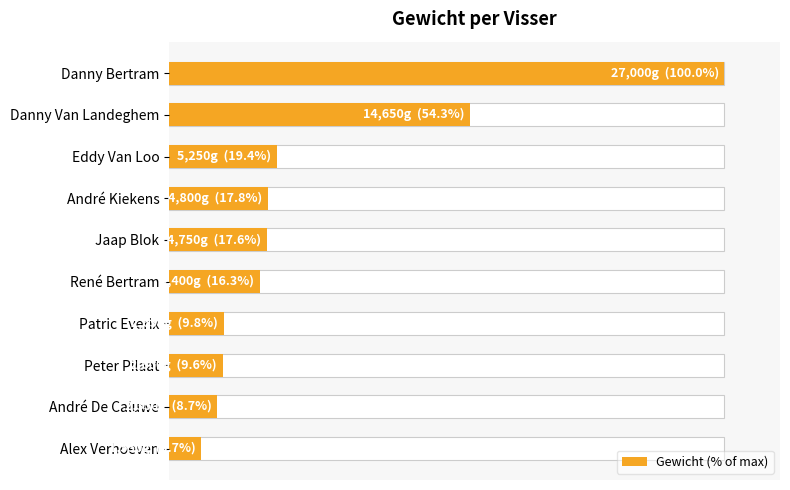

What is the change in value from Danny Van Landeghem to Jaap Blok?

-36.7